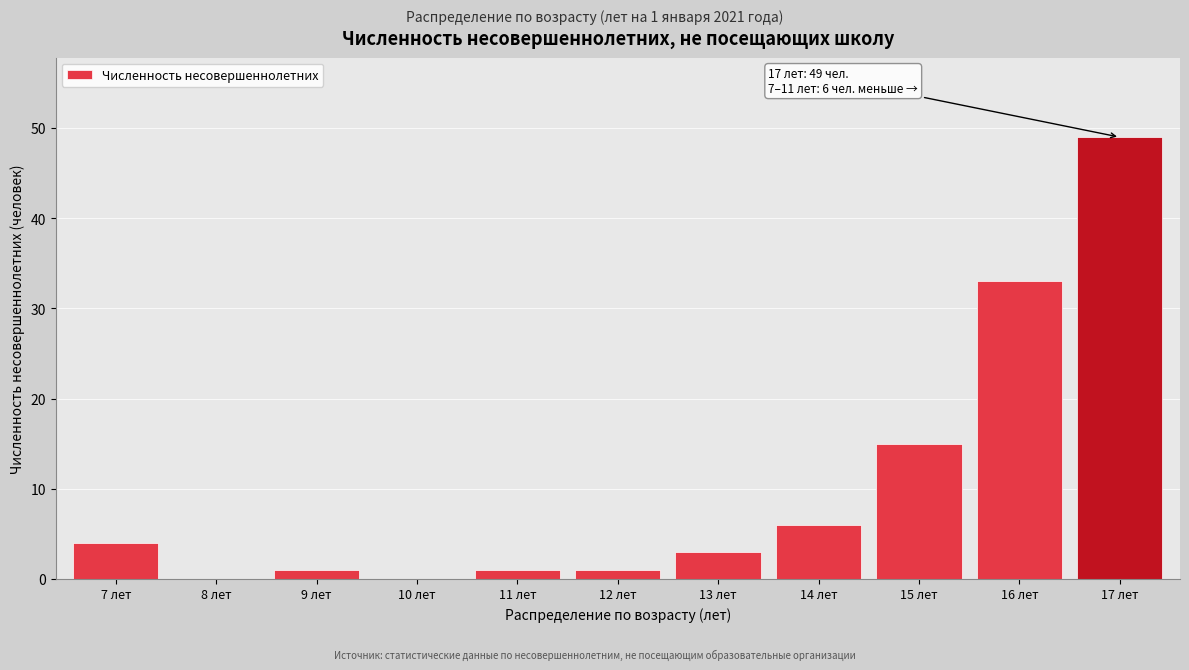

Reading left to right, extract all data points from this chart.

7 лет=4	8 лет=0	9 лет=1	10 лет=0	11 лет=1	12 лет=1	13 лет=3	14 лет=6	15 лет=15	16 лет=33	17 лет=49